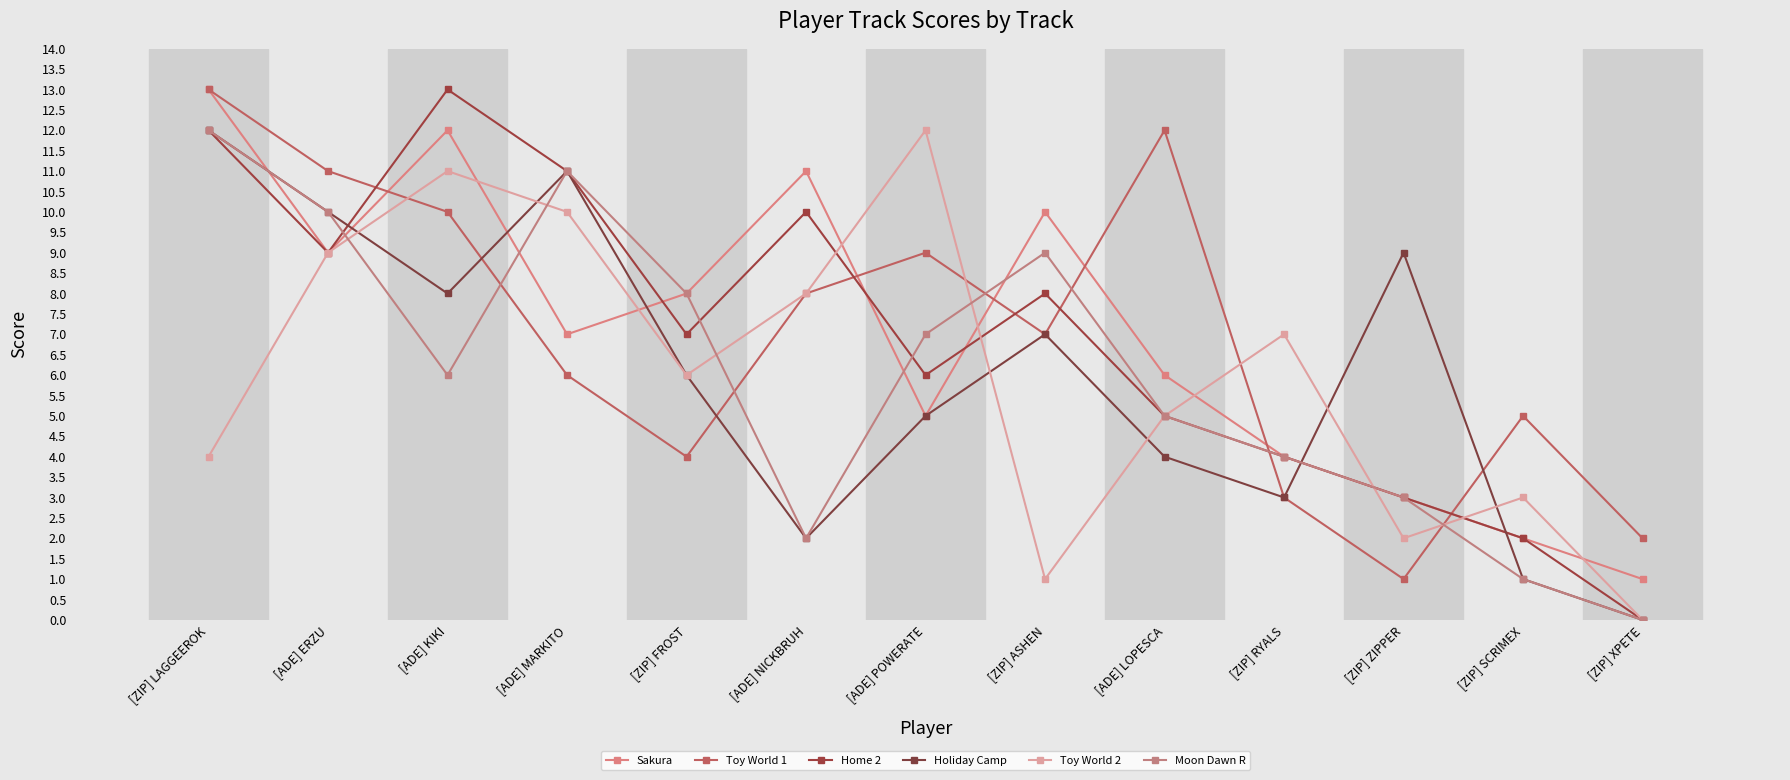

Which series has the largest total across all categories?

Sakura